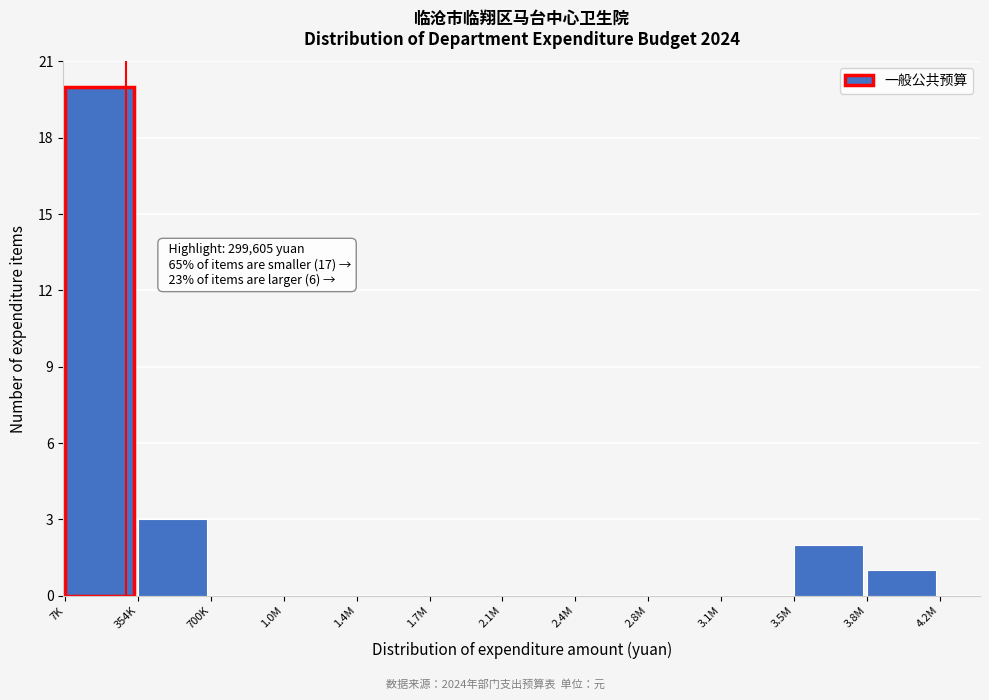

Reading left to right, list all the values displayed in this chart.

7K=20	354K=3	700K=0	1.0M=0	1.4M=0	1.7M=0	2.1M=0	2.4M=0	2.8M=0	3.1M=0	3.5M=2	3.8M=1